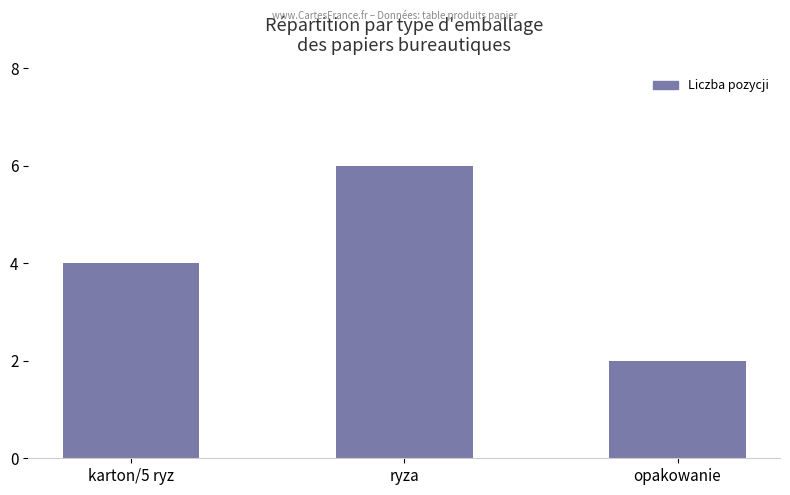

At which label is the value closest to 4?

karton/5 ryz